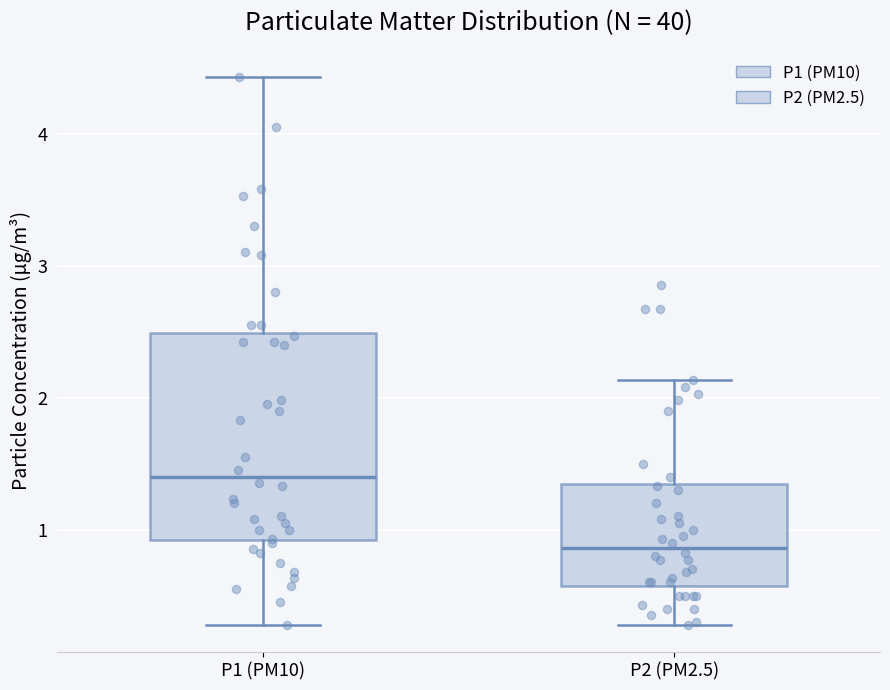

Where does the median line of the box for P1 (PM10) sit on the y-axis? The values are not printed on the chart, so give them approximately, as read against the axis.

1.4